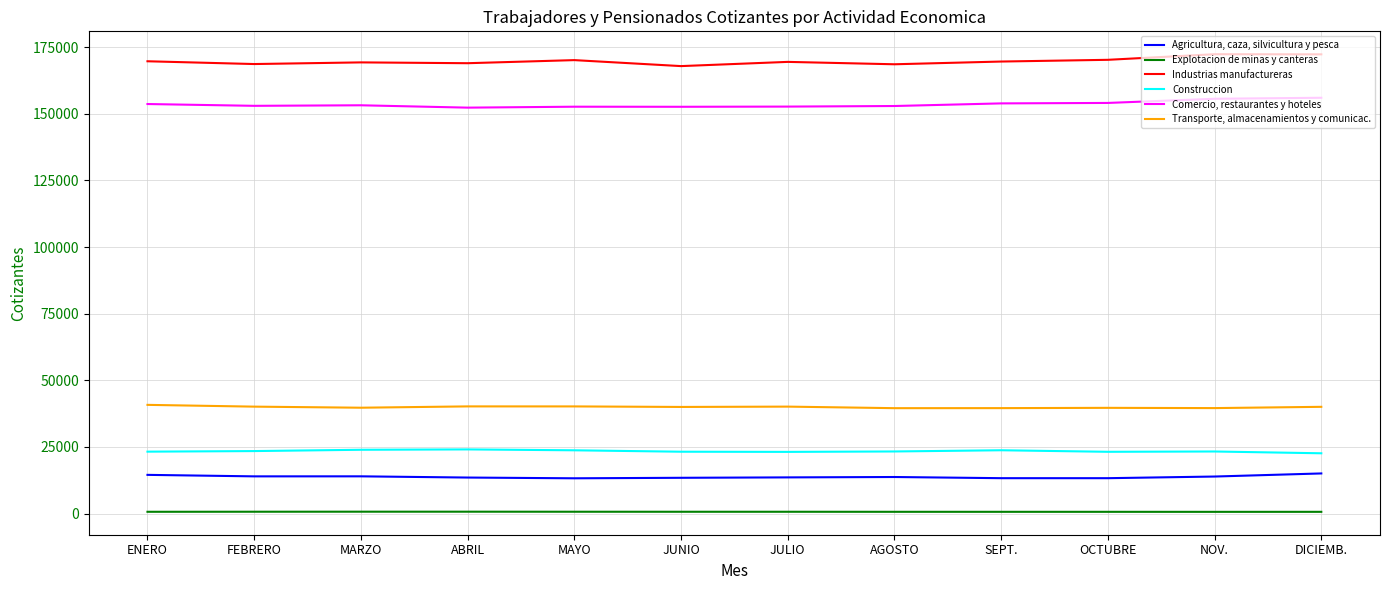

What is the maximum value shown in the chart?

172327